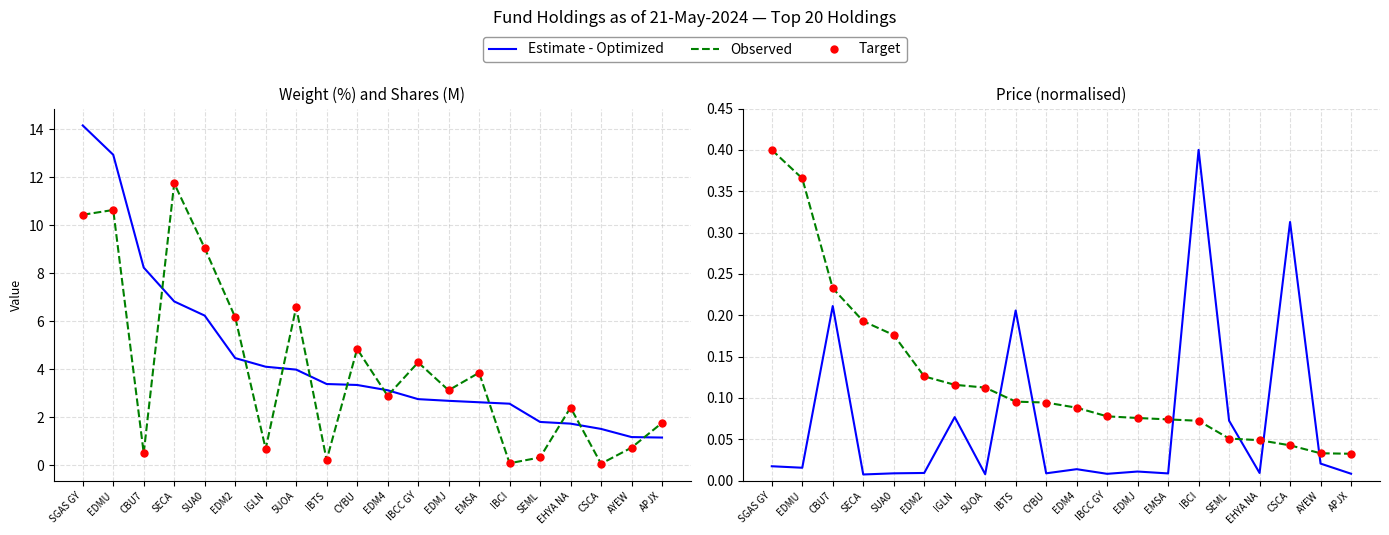

Which series has the widest spread of Y values?

Estimate - Optimized